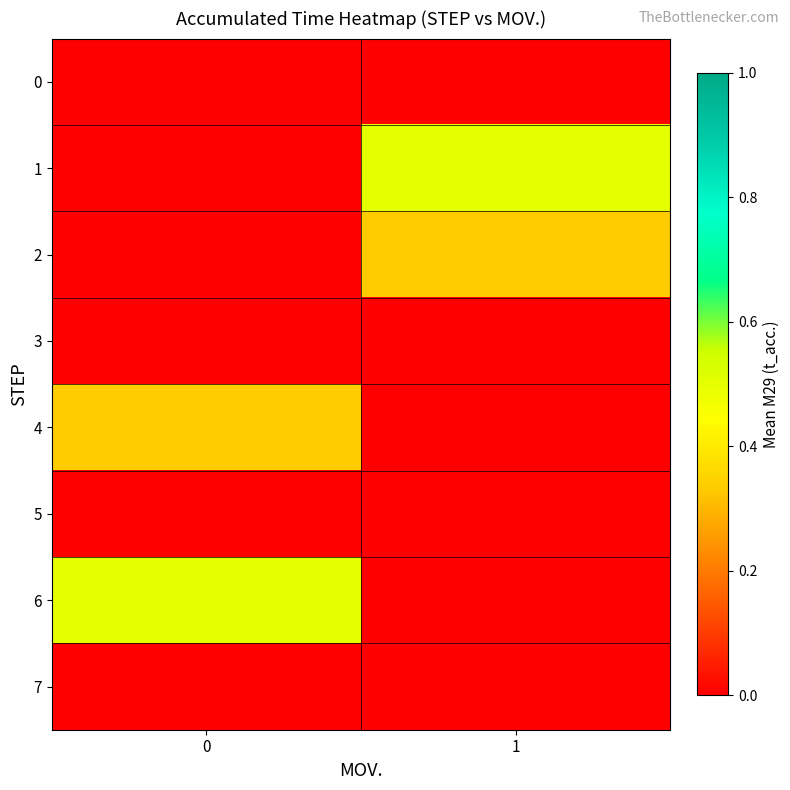

Rank the series by their maximum value, from highest to lowest.

row_1, row_6, row_2, row_4, row_0, row_3, row_5, row_7